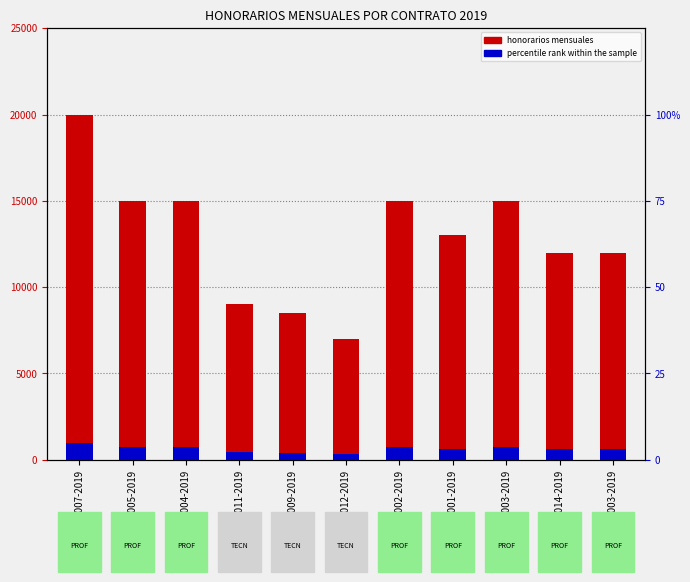

Which series changed the most between ST-029-007-2019 and ST-029-012-2019?

honorarios mensuales